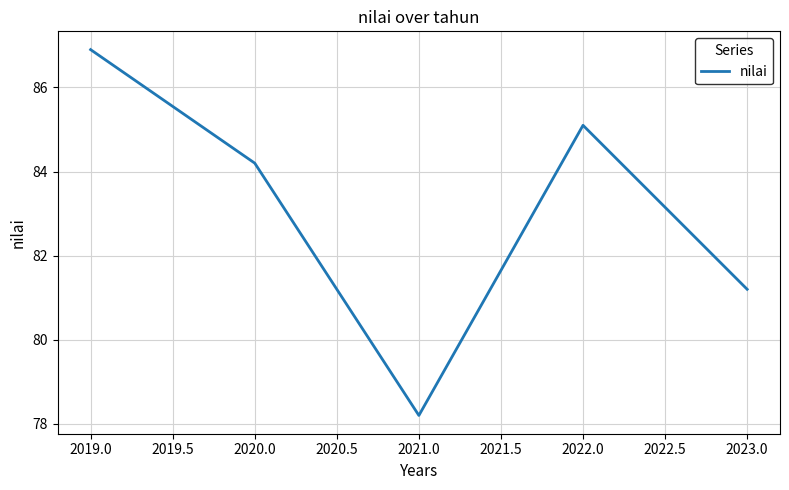

What is the approximate value at 2019.0?

86.9